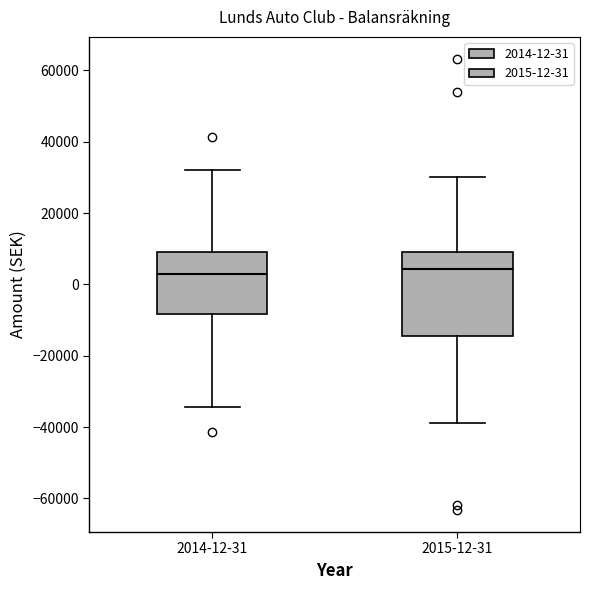

Where is the lower edge of the box for 2014-12-31 on the y-axis? The values are not printed on the chart, so give them approximately, as read against the axis.

-8000